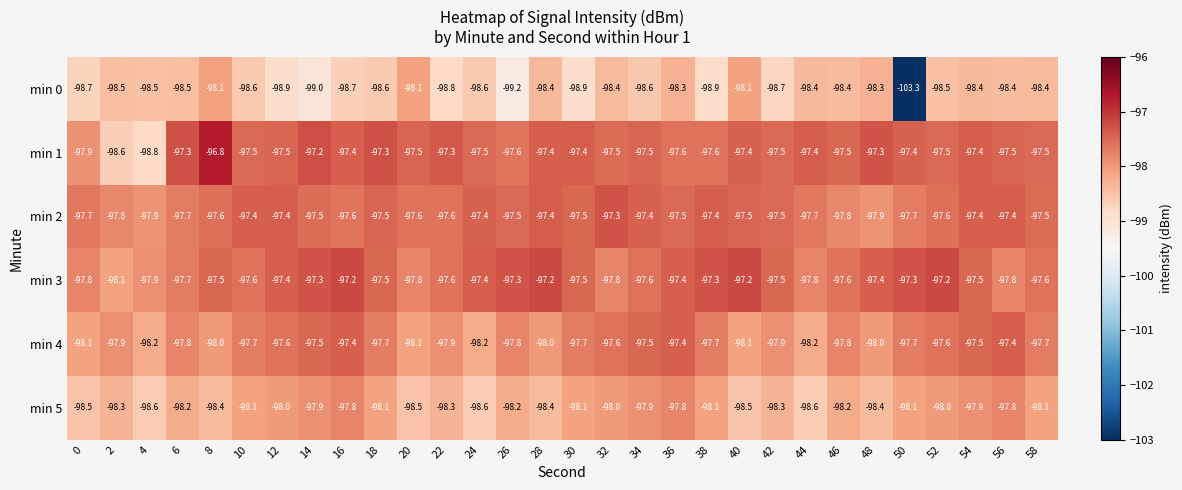

What is the average value of the min 1 series?

-97.5